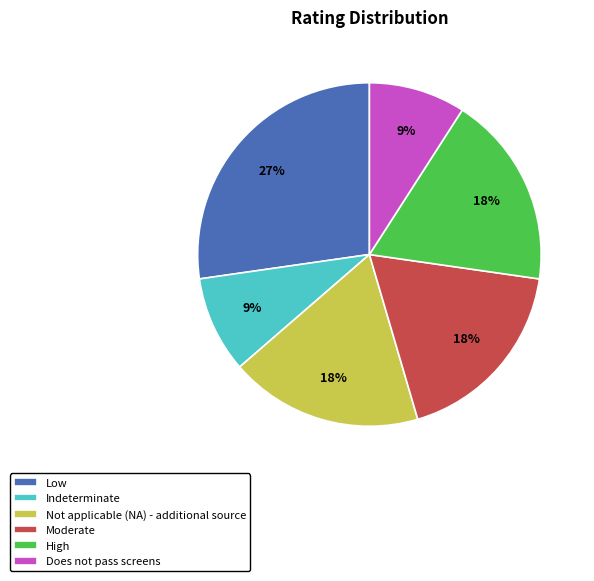

To the nearest percent, what is the average slice percentage?

17%